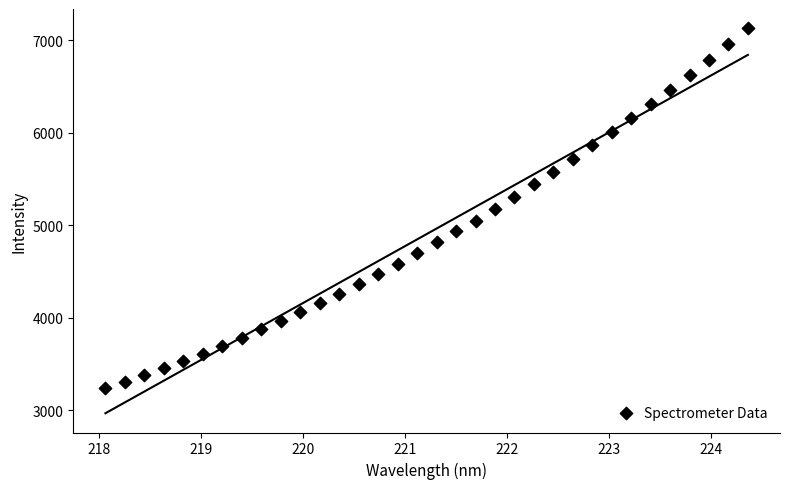

What is the range of X values (max minus min)?

6.3